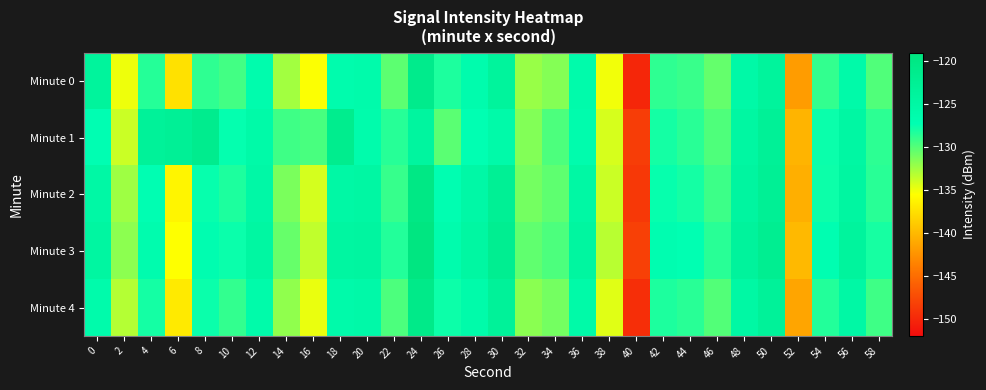

Which series has the widest spread of values?

Minute 0